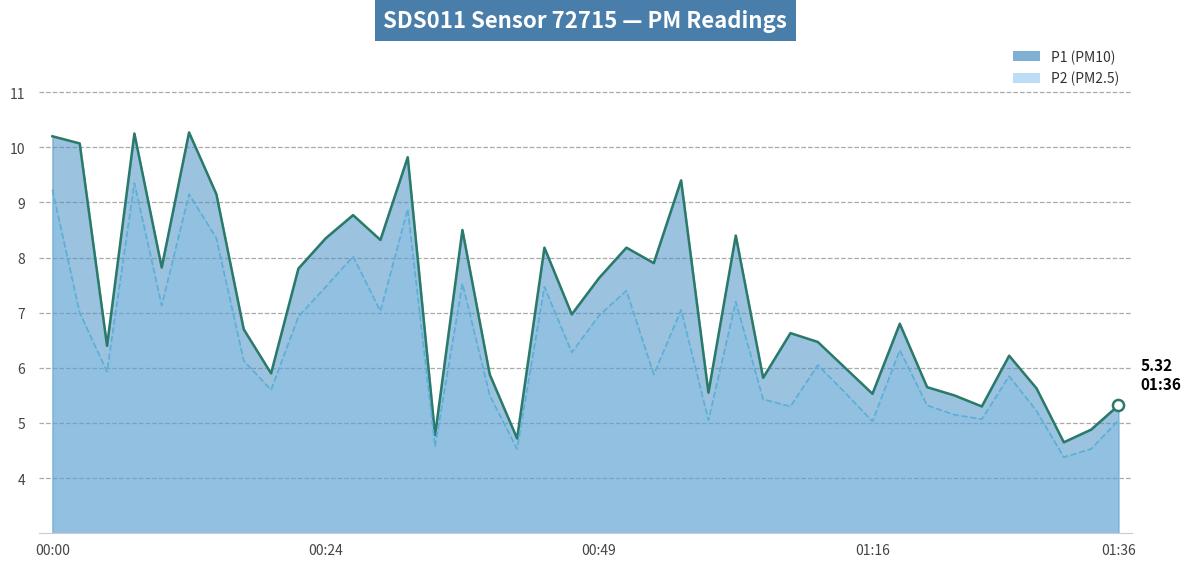

Is it true that P2 line equals 1.4 at 7?

False